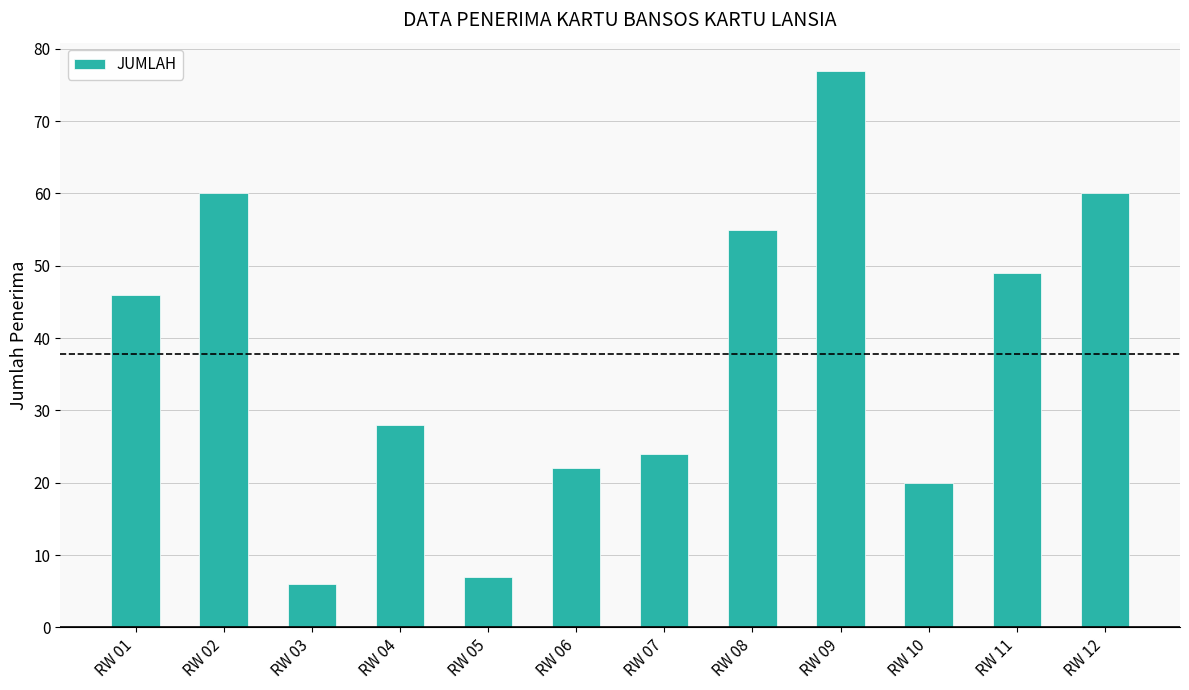

What is the average value?

38